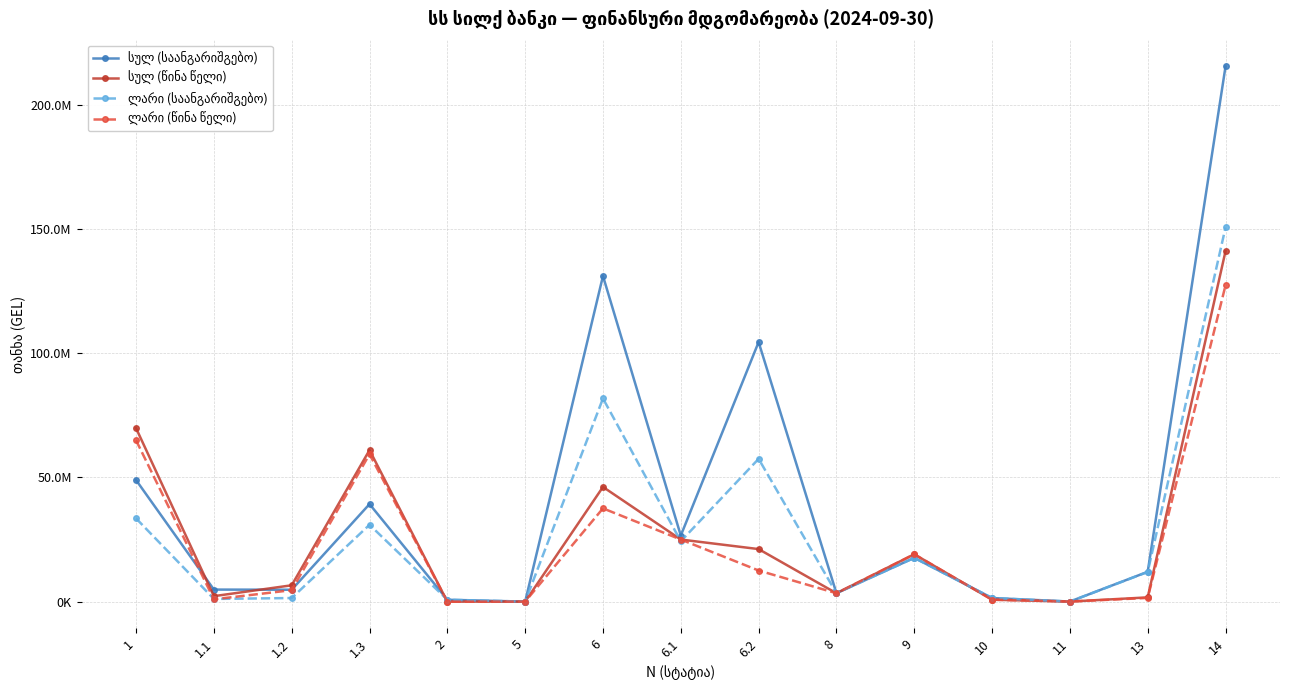

What is the average value of the სულ (საანგარიშგებო) series?

40721147.9